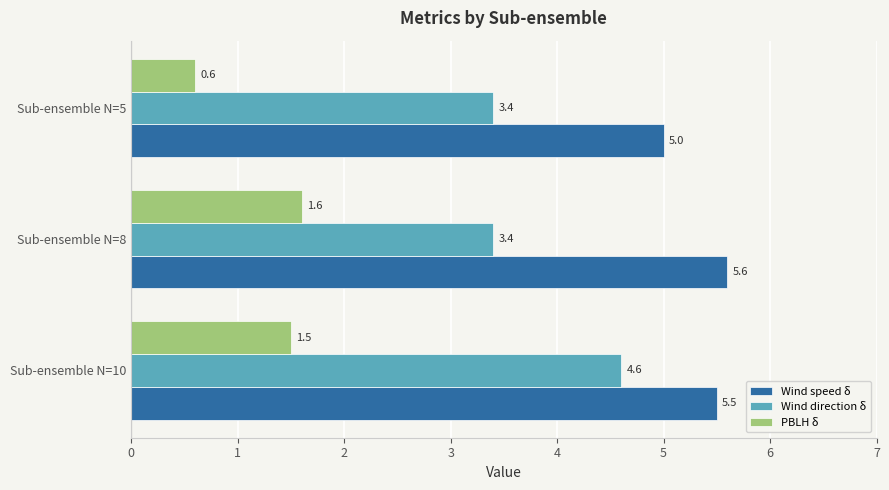

What are all the series names shown in the legend?

Wind speed δ, Wind direction δ, PBLH δ